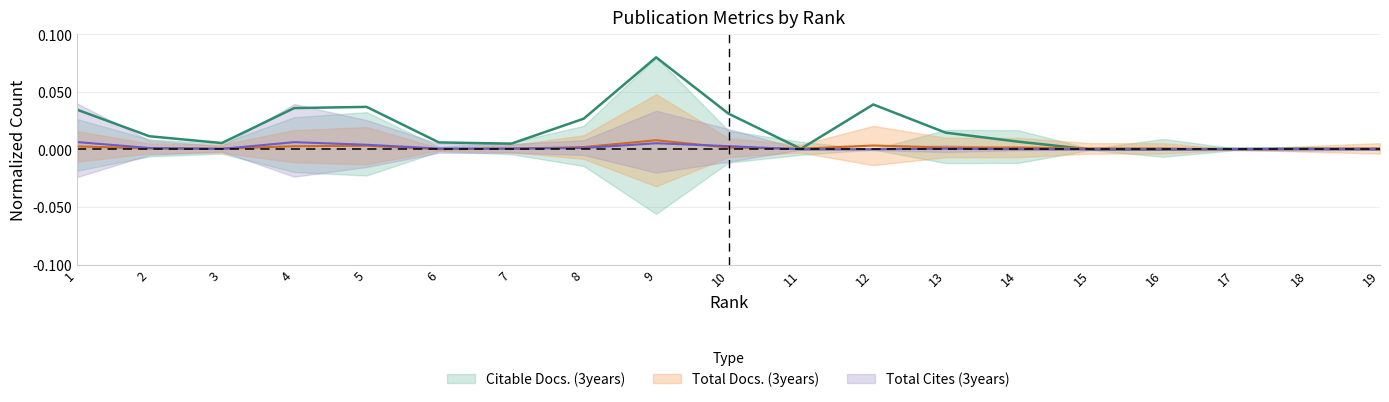

Does the chart display data point markers on the line(s)?

No